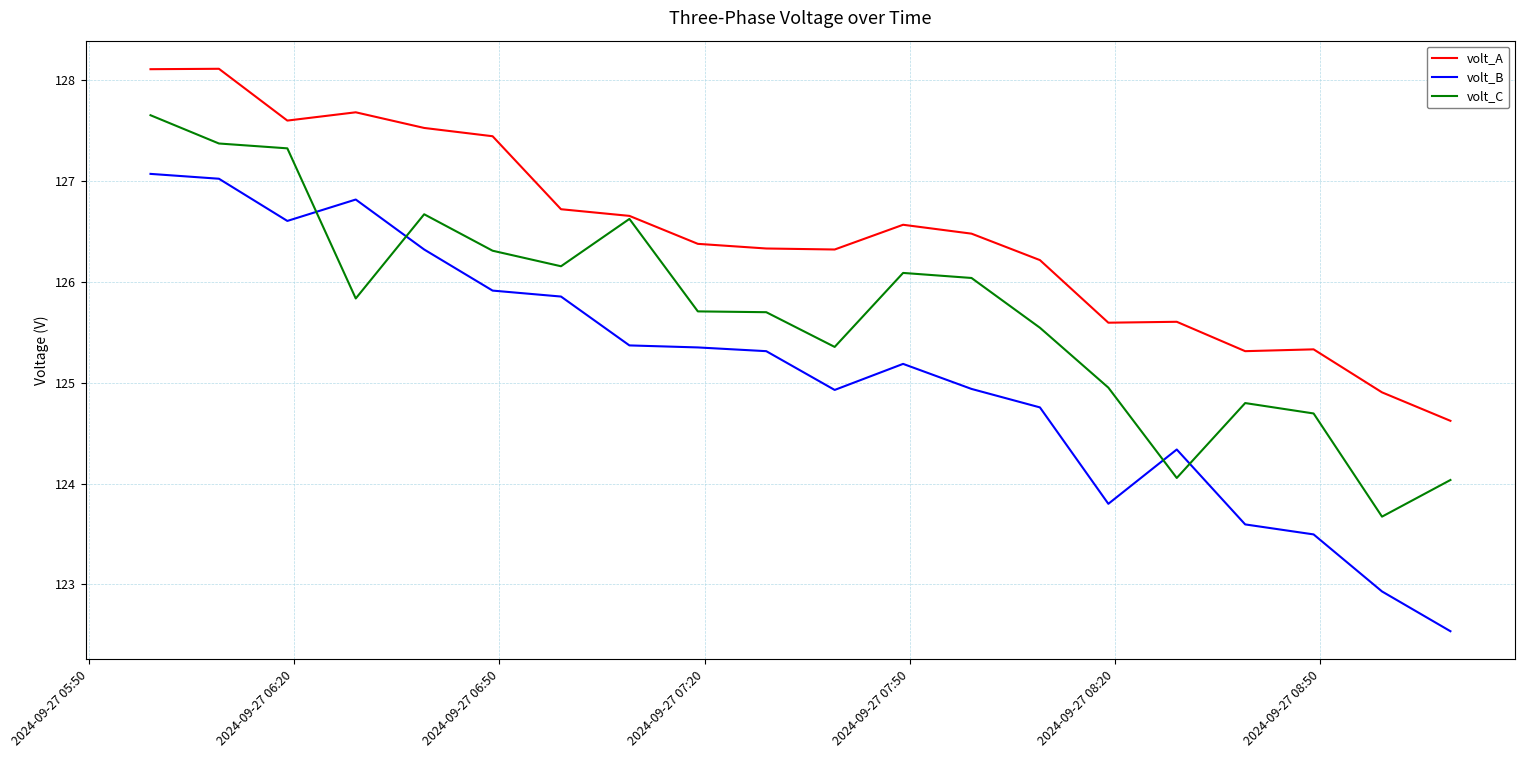

Which series has the largest total across all categories?

volt_A